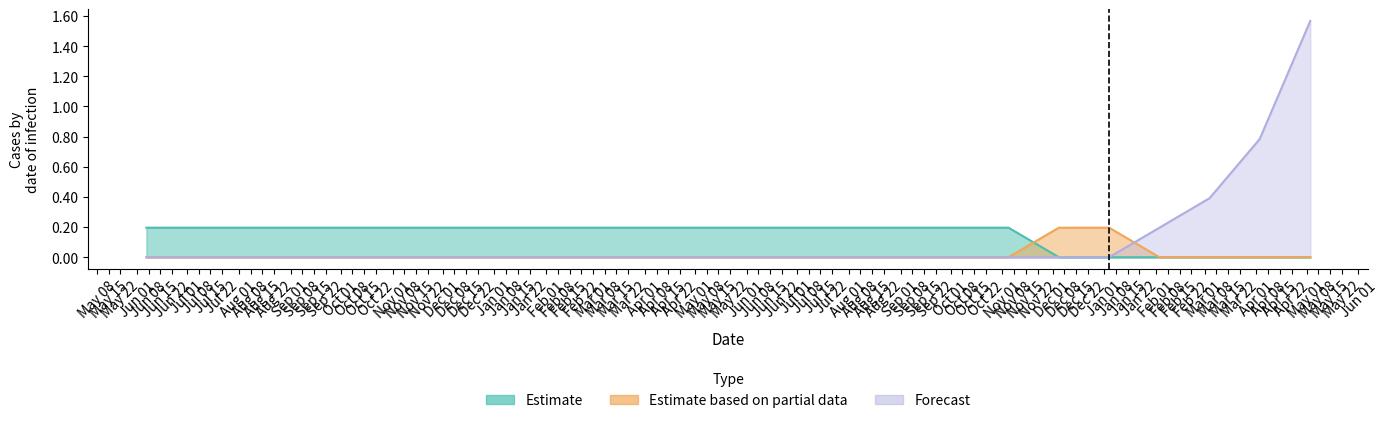

True or false: Forecast and Estimate cross at least once.

False